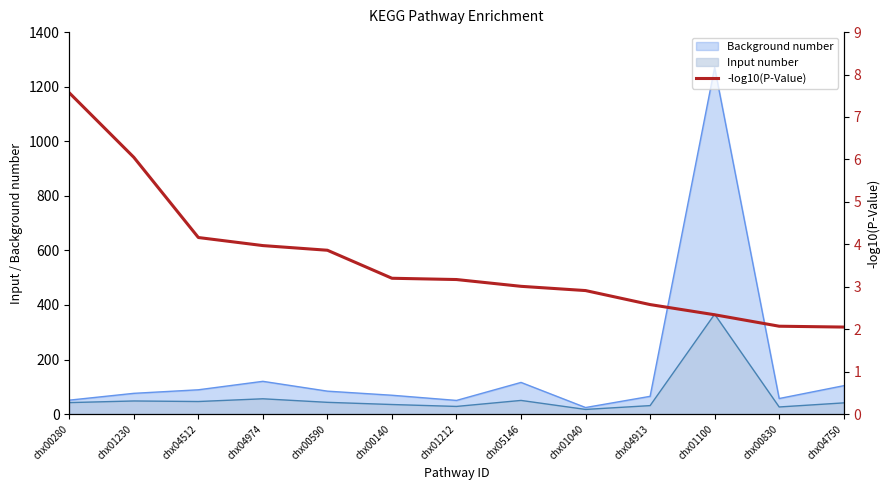

True or false: the data shows 7.6 at chx00280.

True